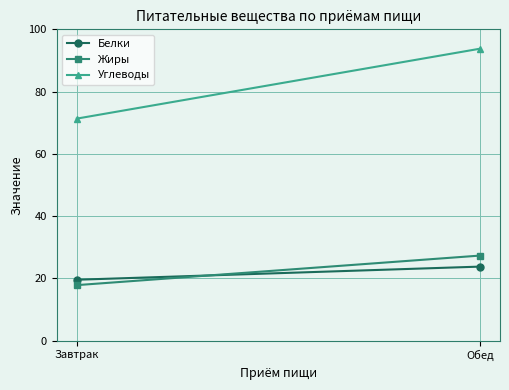

What is the total value across all series at Обед?

144.8